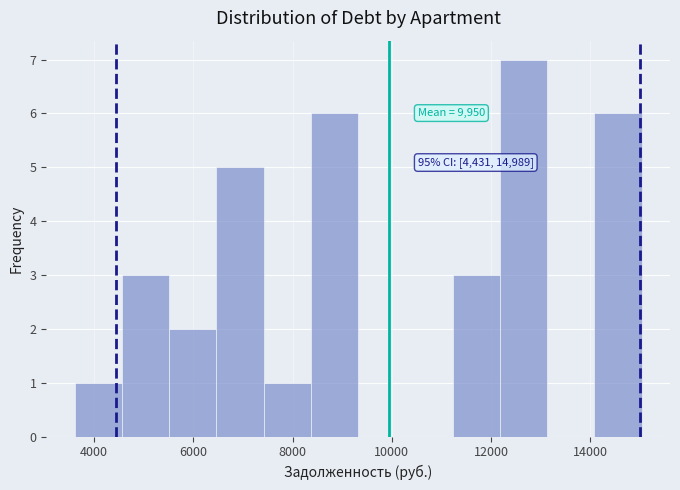

Which range on the x-axis has the tallest bar?

12200 to 13200